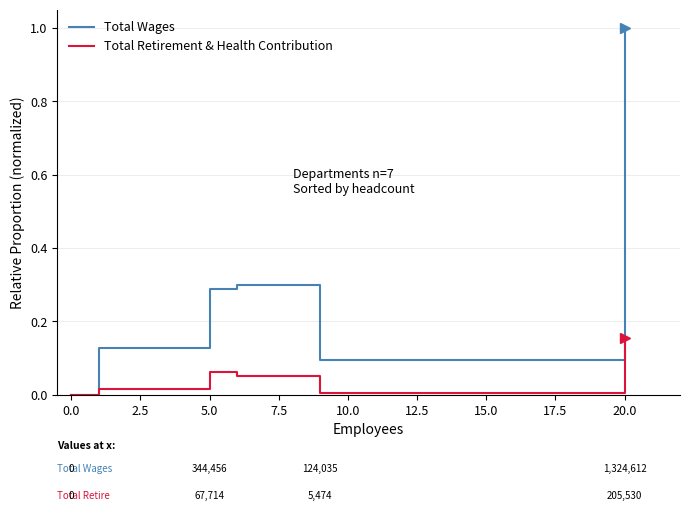

At which category does Total Retirement & Health Contribution reach its first local peak?

5.0